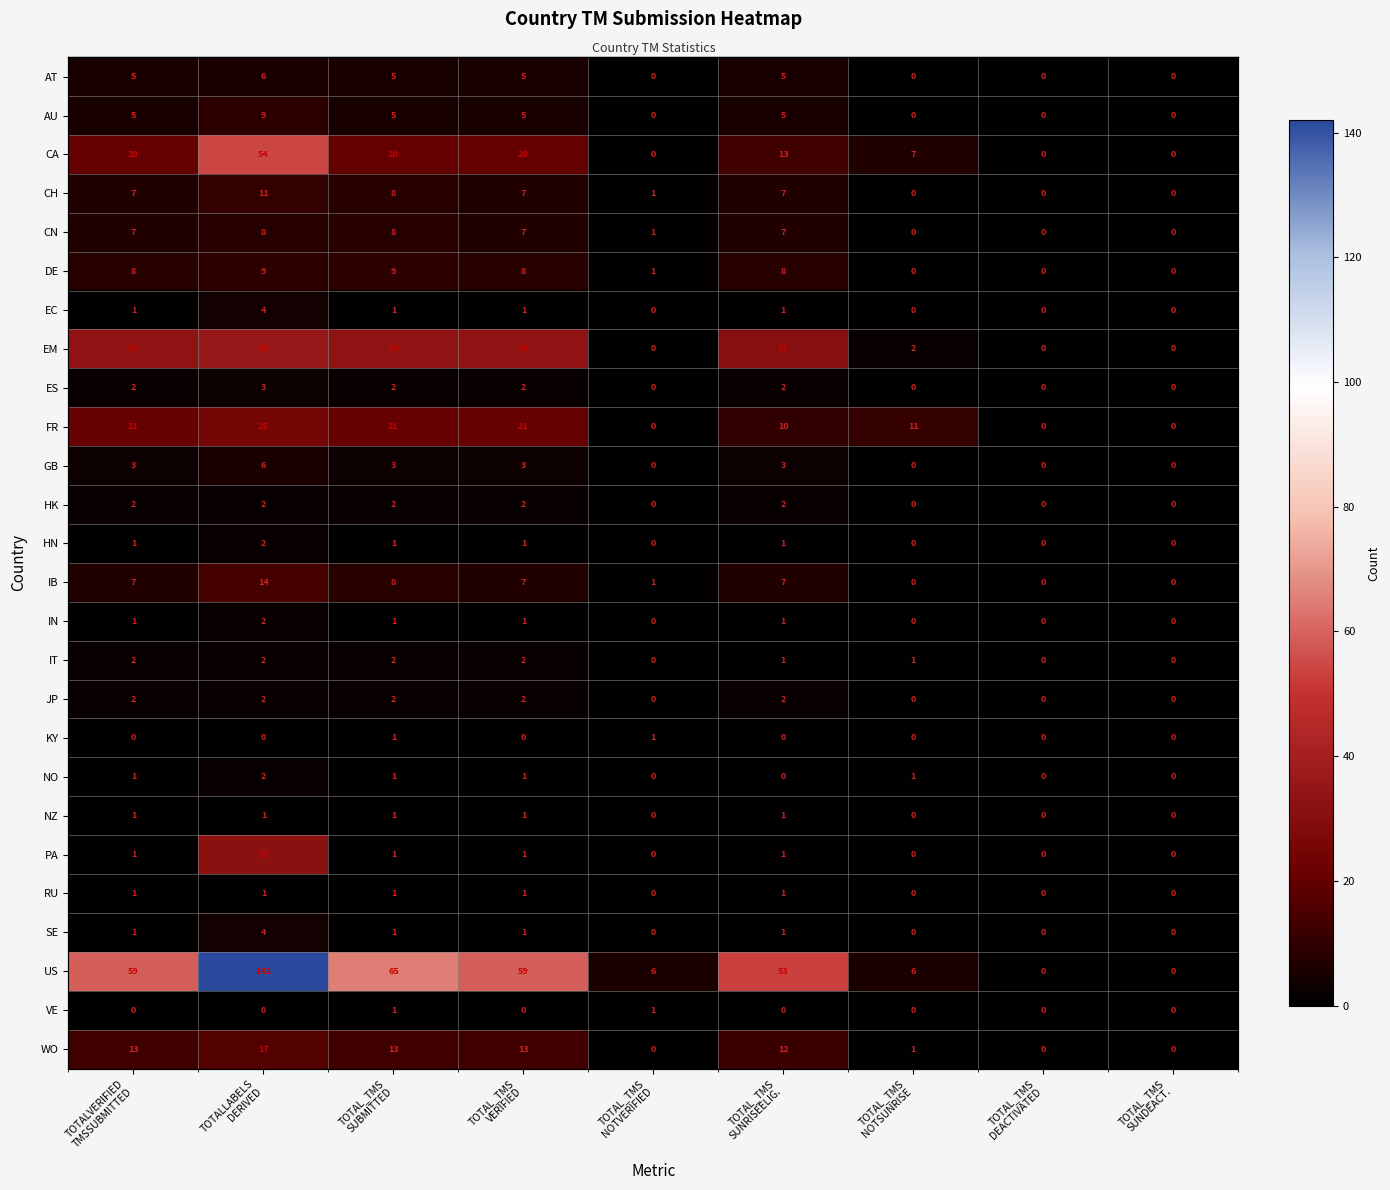

What is the difference between the EC values at TOTAL_TMS SUNRISEELIG. and TOTAL_TMS DEACTIVATED?

1